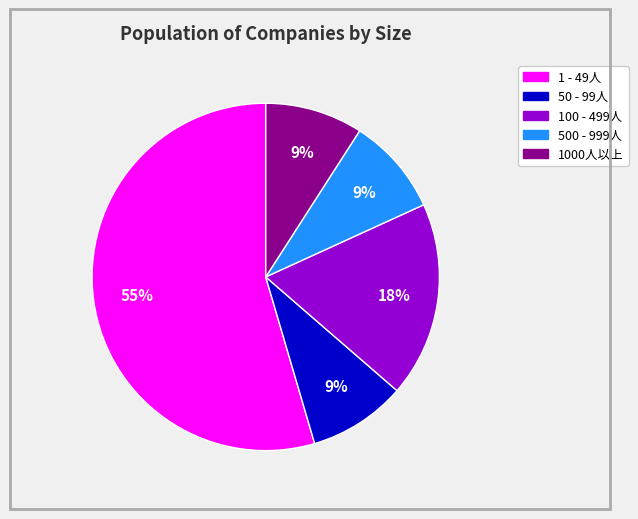

Is there any slice that represents more than half of the pie?

Yes